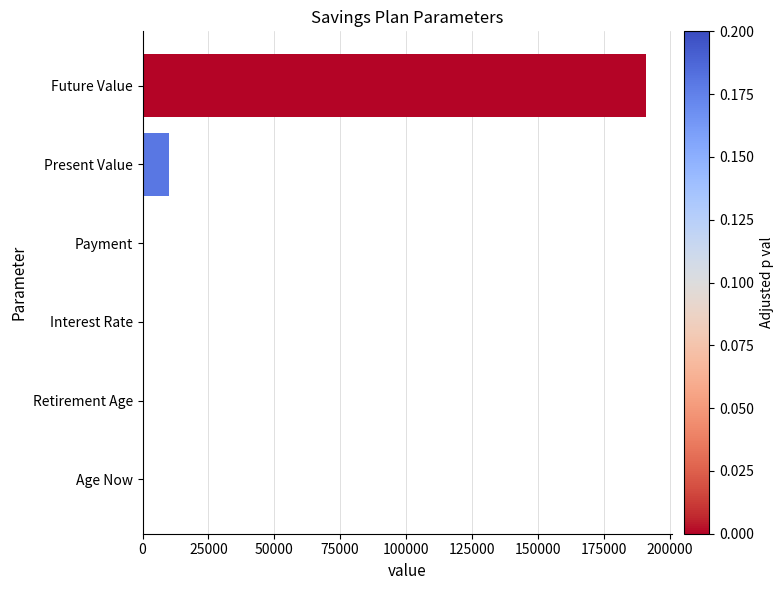

Count the number of categories in the chart.

6